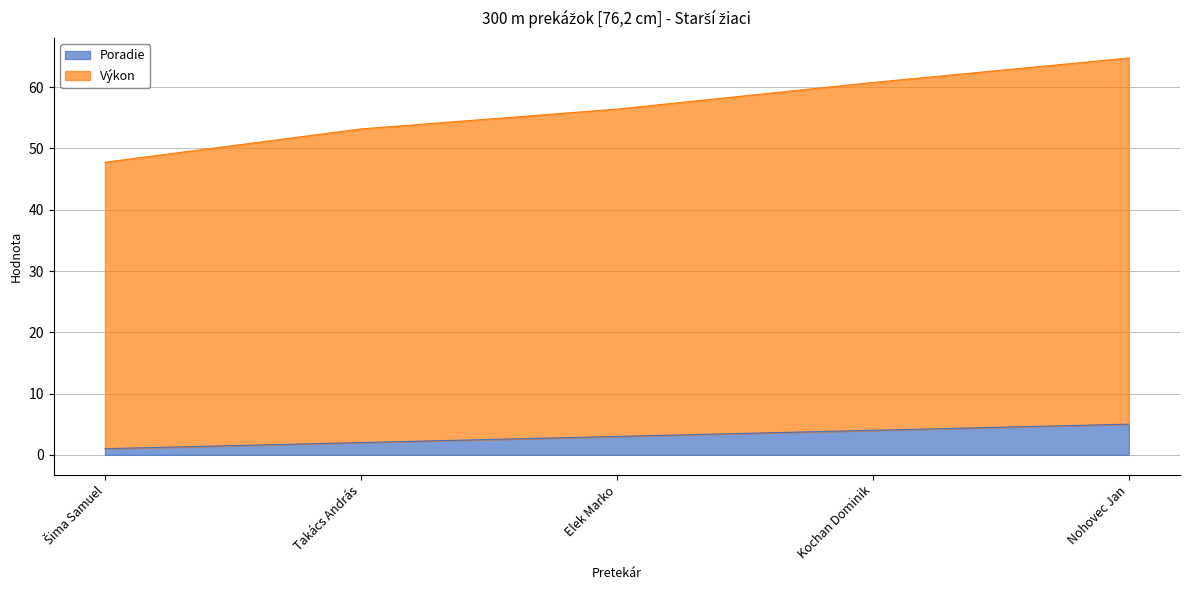

True or false: Poradie has more than 2 interior local peaks.

False